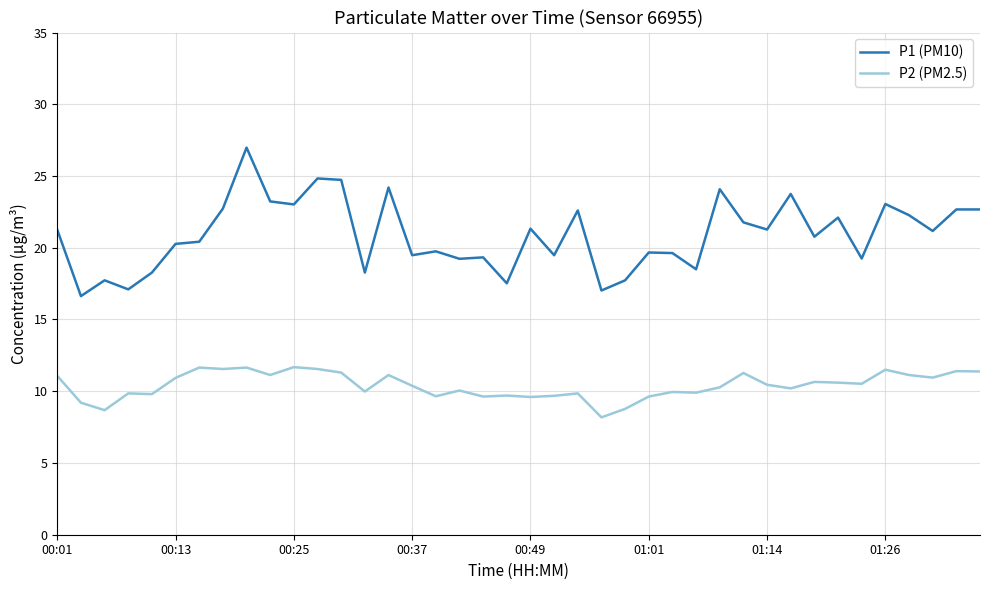

What is the difference between the second highest and minimum values in the P2 (PM2.5) series?

3.5